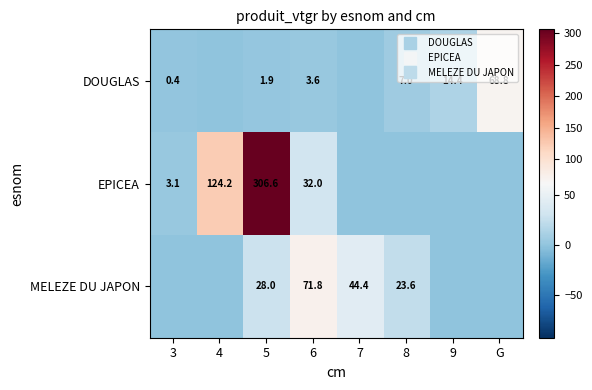

How many values in the MELEZE DU JAPON series are below 23?

4